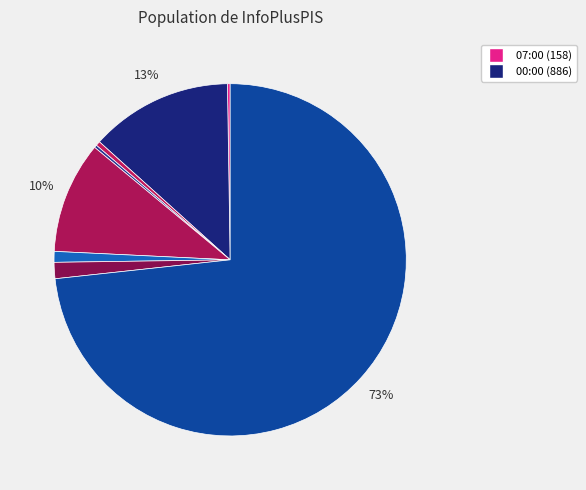

Which slice is the largest?

00:00